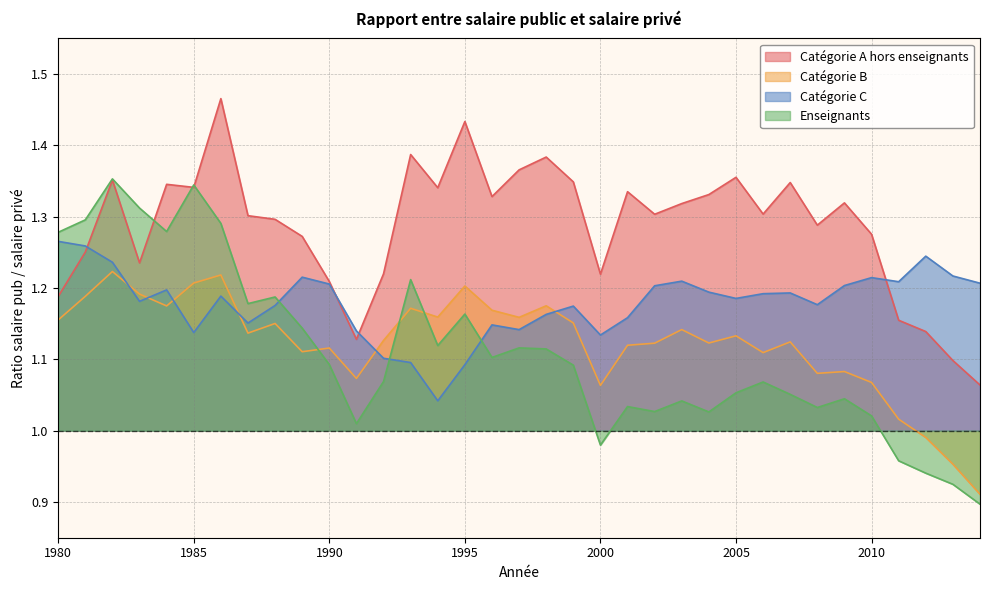

What value does the Catégorie B series have at 2013?

1.0